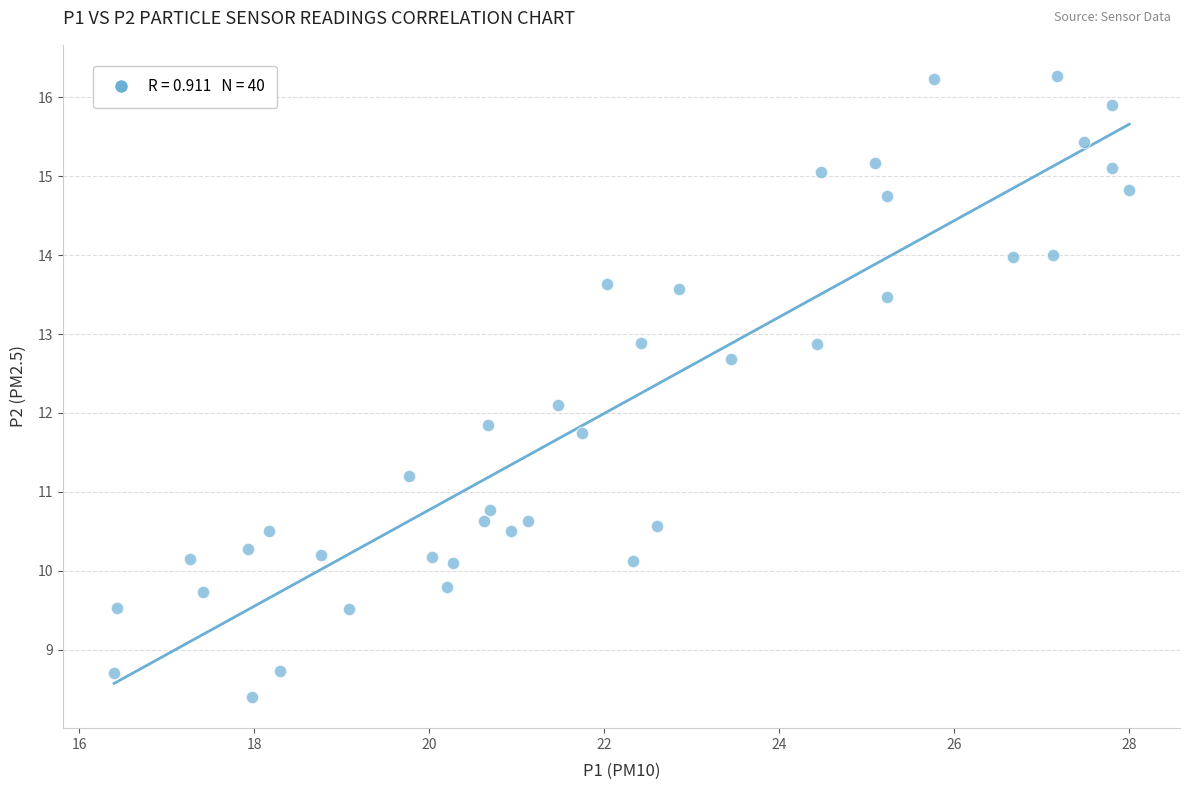

What is the range of Y values (max minus min)?

7.9